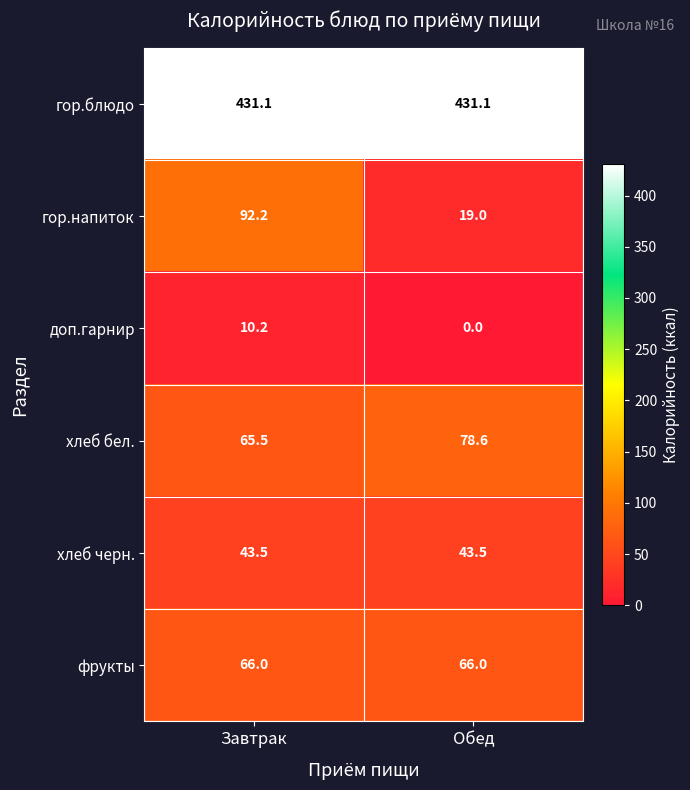

Which series has the largest range (max minus min)?

гор.напиток